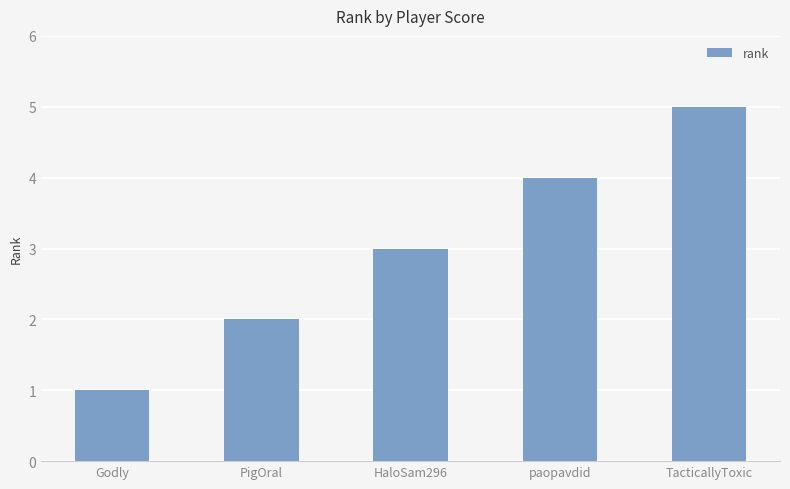

Is it true that the value at paopavdid is 4?

True